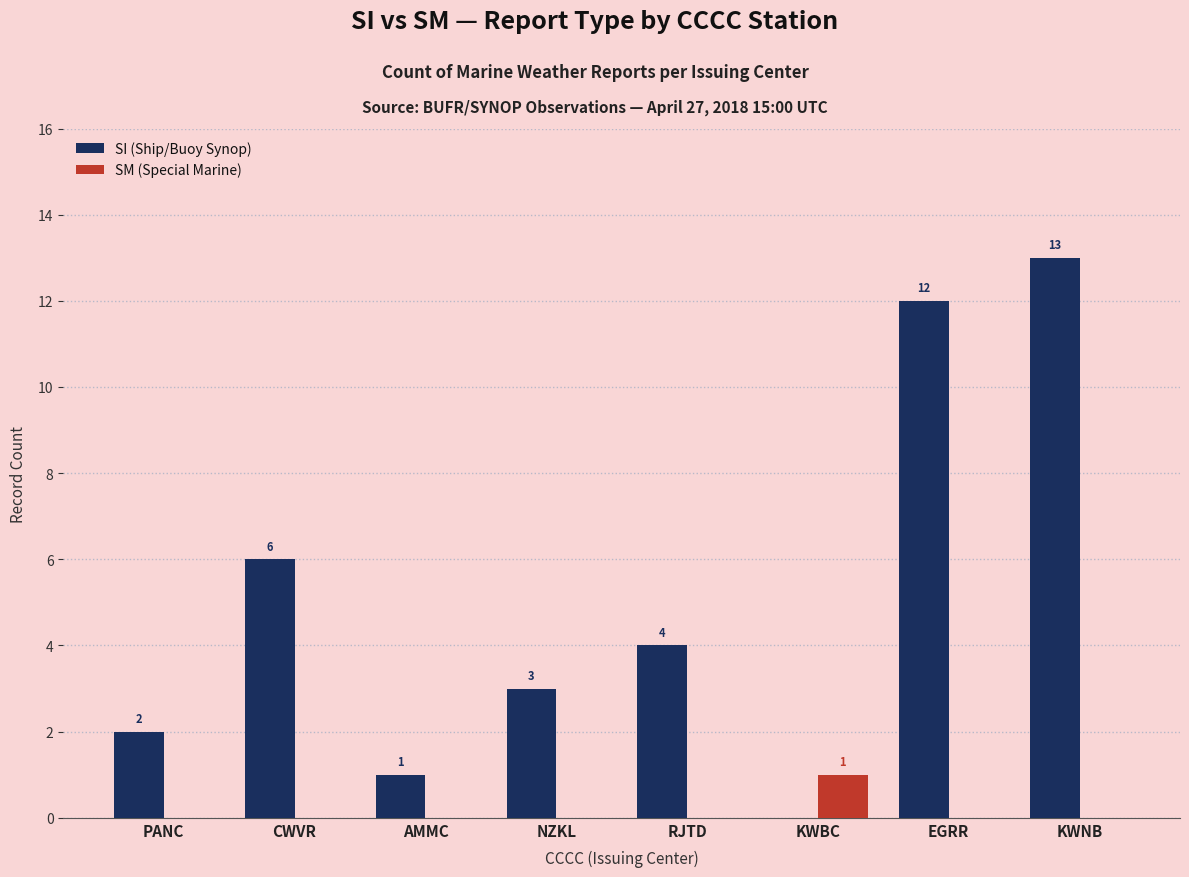

What value does the SI (Ship/Buoy Synop) series have at CWVR, to the nearest 10?

10